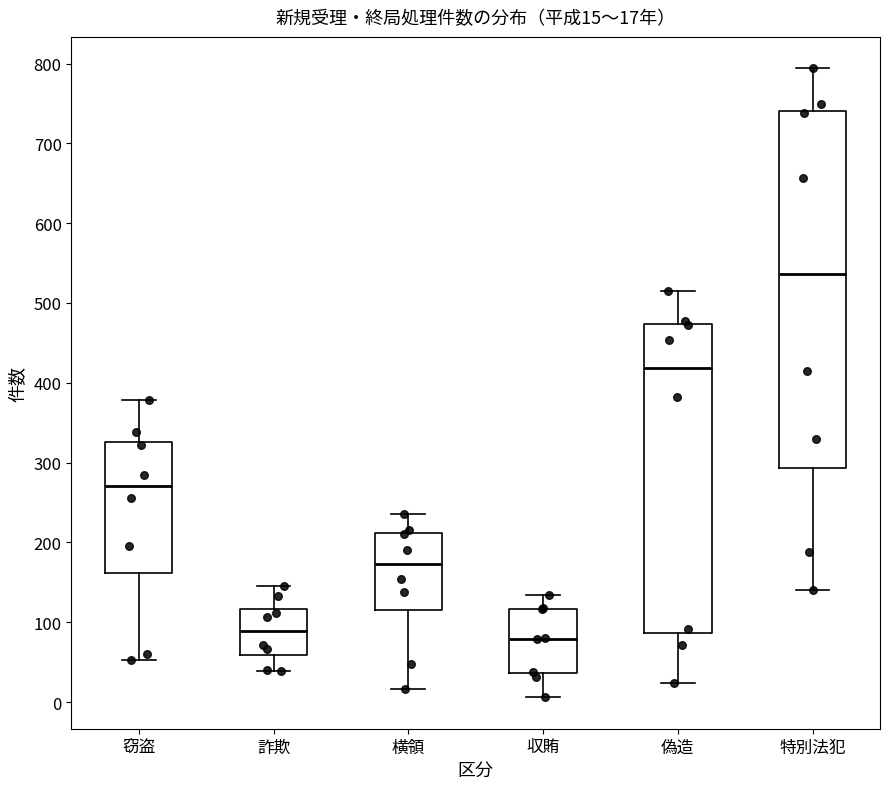

Which box is the tallest, from its lower edge to its upper edge?

特別法犯